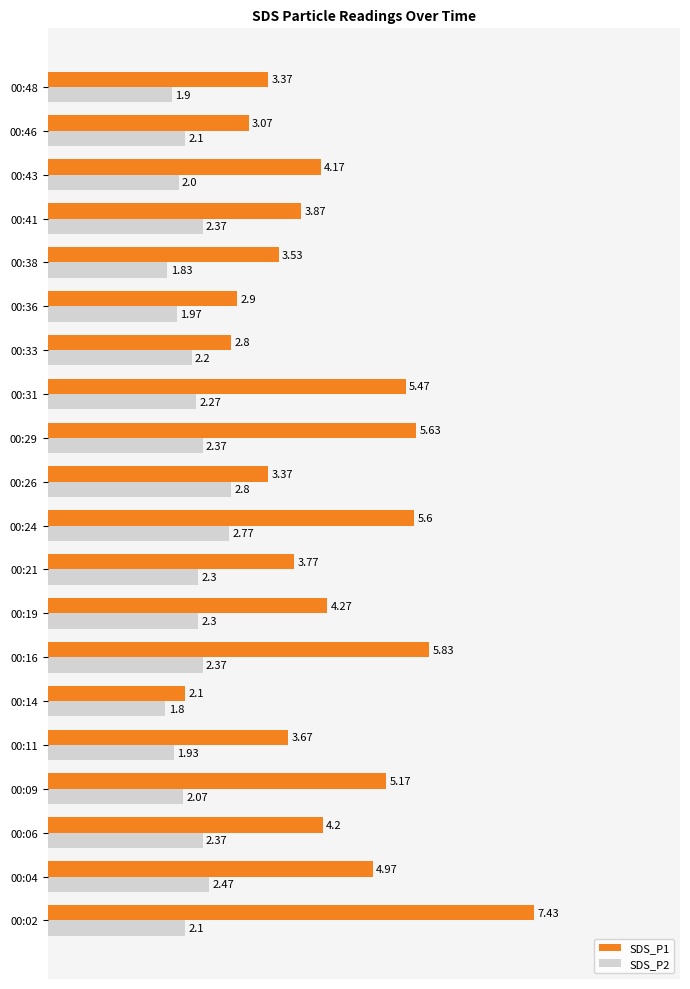

Count the number of data series in this chart.

2